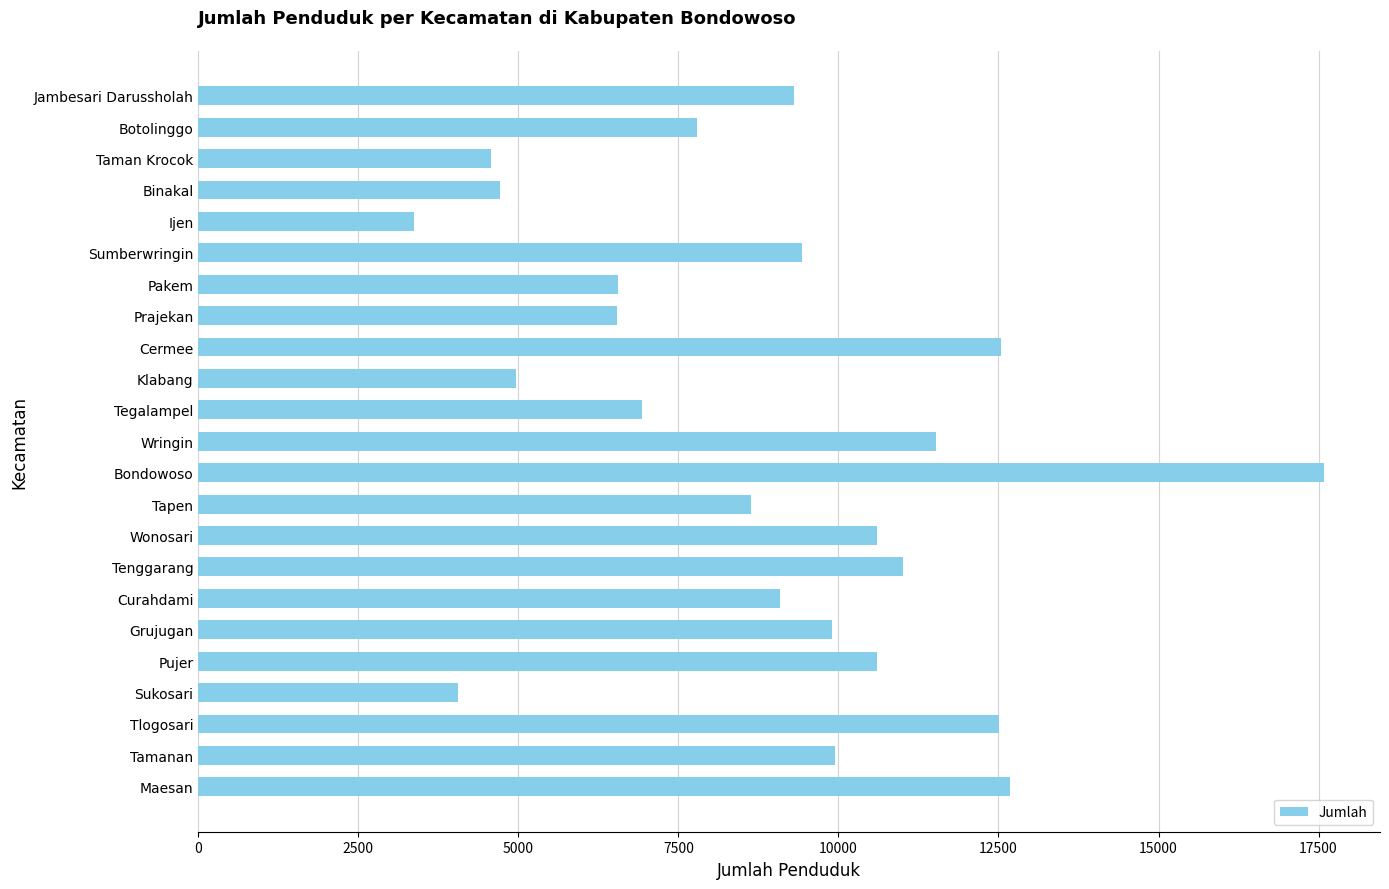

The value at Prajekan is 6534. True or false?

True